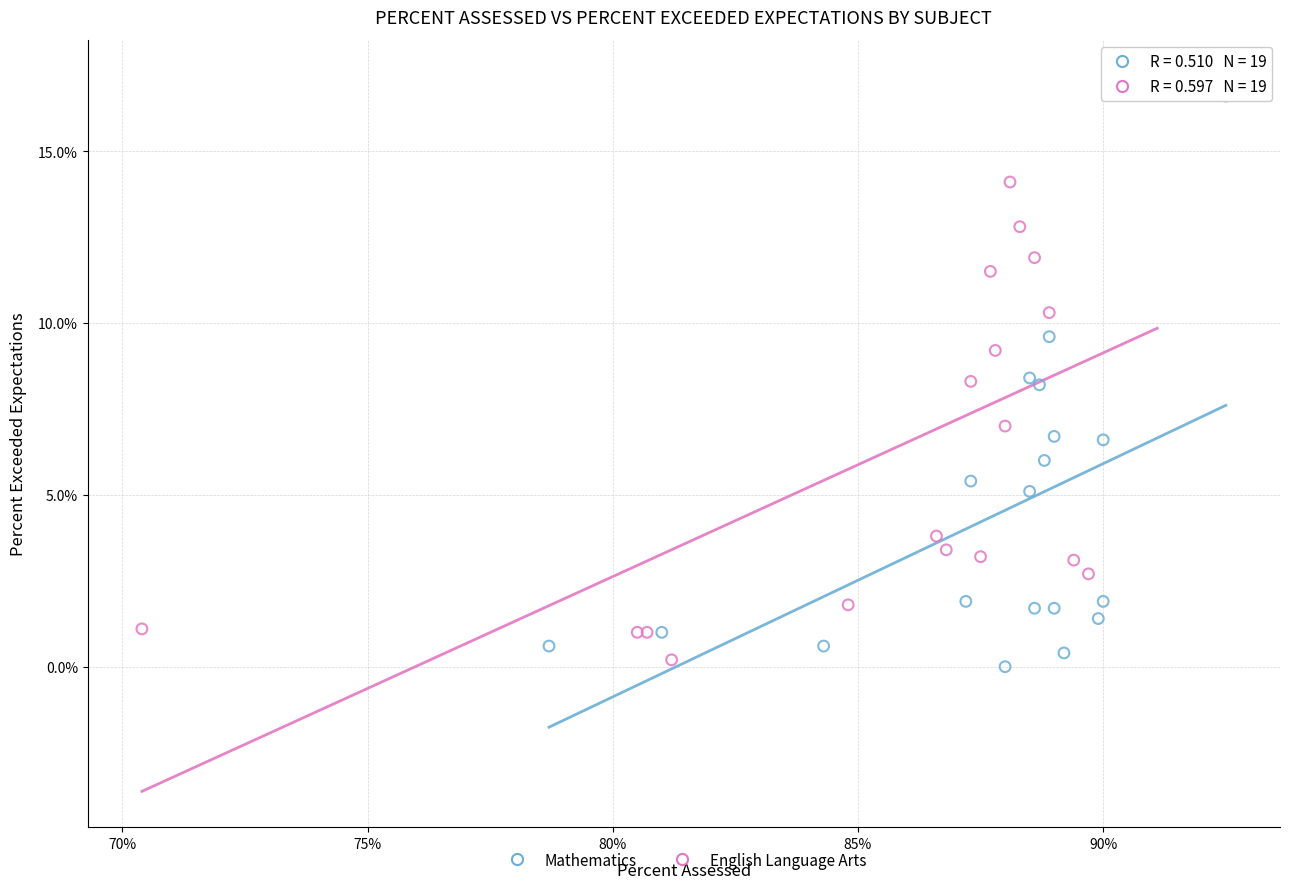

Which series reaches the minimum Y coordinate?

Mathematics